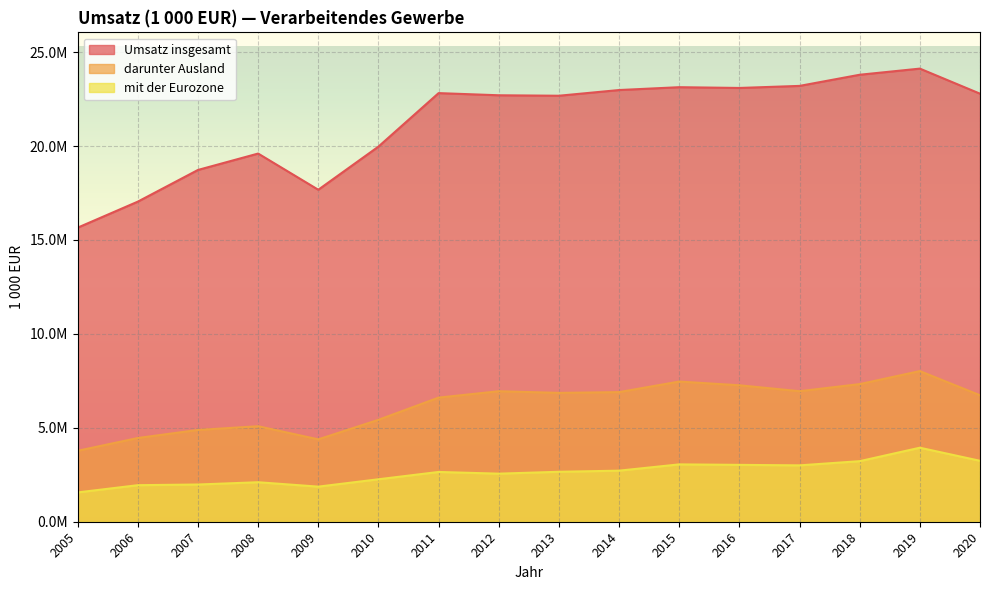

At which category does the chart reach its minimum across all series?

2005